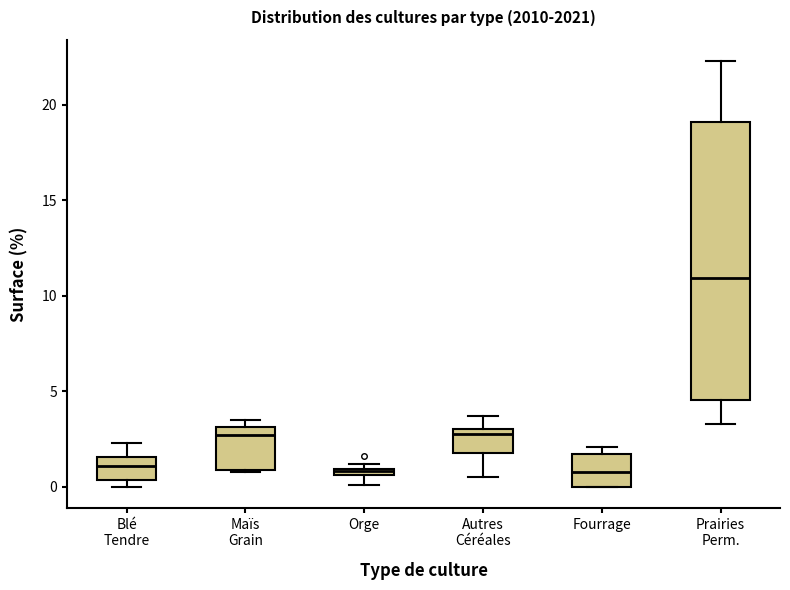

Where is the lower edge of the box for Fourrage on the y-axis? The values are not printed on the chart, so give them approximately, as read against the axis.

0.0